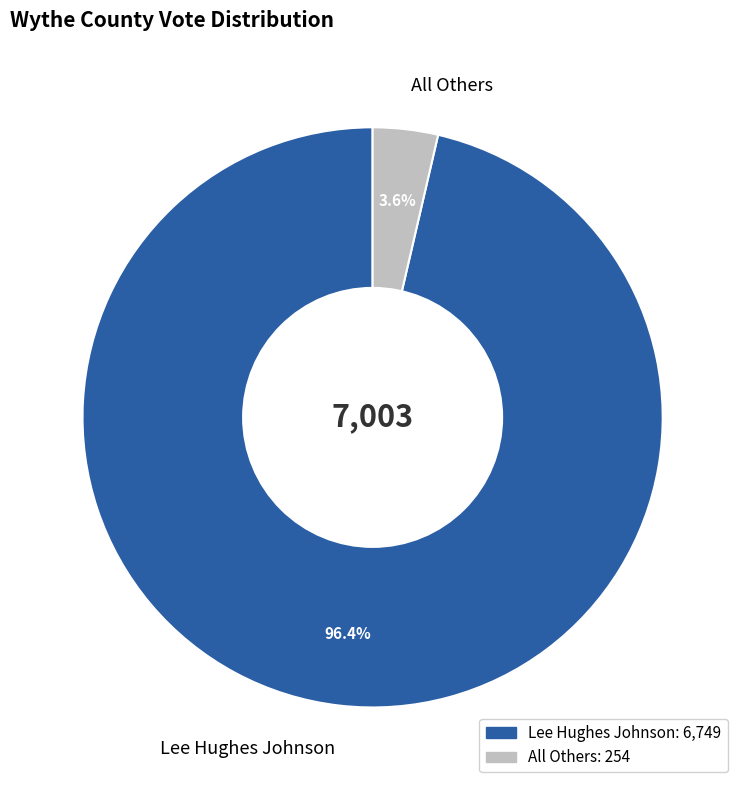

To the nearest percent, what is the difference between the largest and smallest slice percentages?

93%